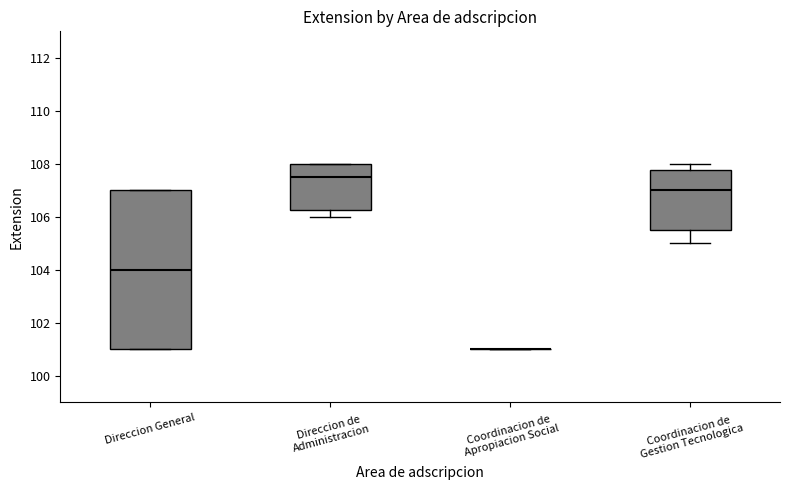

Reading left to right, read every box against the y-axis: the position of its median line, the range the box covers, and the ends of its whiskers. The values are not printed on the chart, so give them approximately, as read against the axis.

Direccion General: median 104.0, box 101.0 to 107.0, whiskers 101.0 to 107.0
Direccion de Administracion: median 107.6, box 106.2 to 108.0, whiskers 106.0 to 108.0
Coordinacion de Apropiacion Social: box collapsed to a line at 101.0, whiskers 101.0 to 101.0
Coordinacion de Gestion Tecnologica: median 107.0, box 105.6 to 107.8, whiskers 105.0 to 108.0